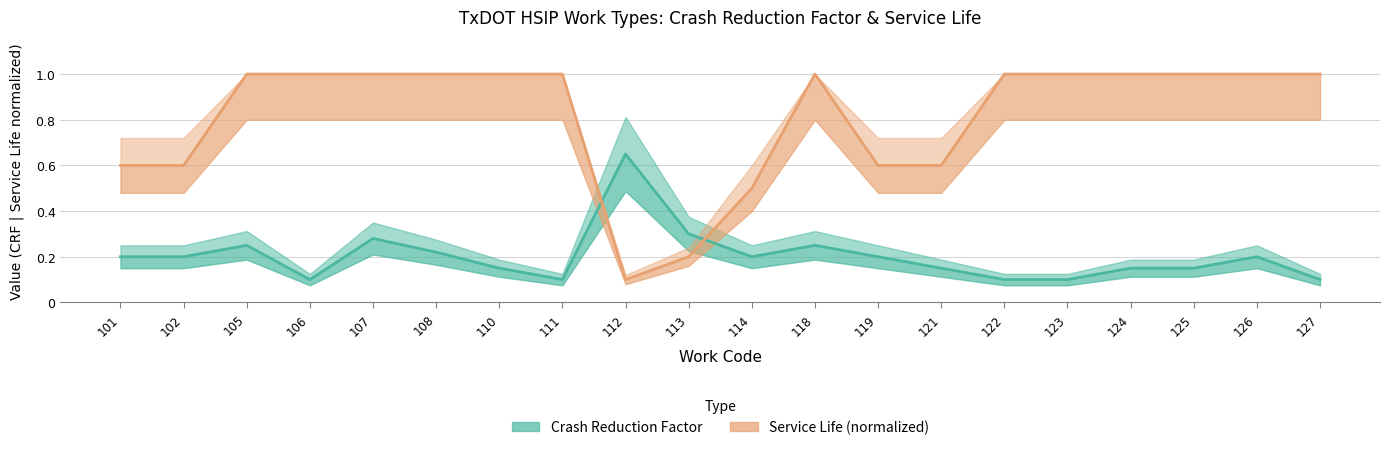

Which has a higher value, 122 or 121?

121